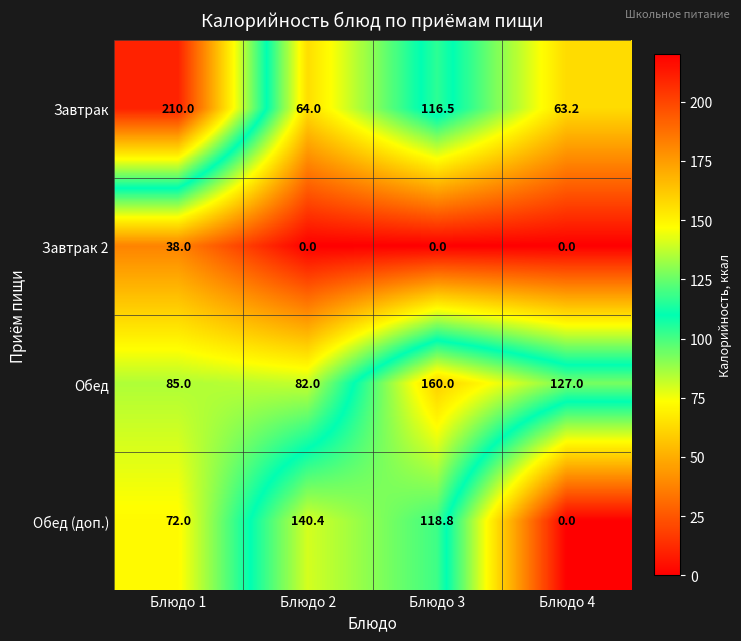

The value of Завтрак 2 at Блюдо 3 is 23.5. True or false?

False